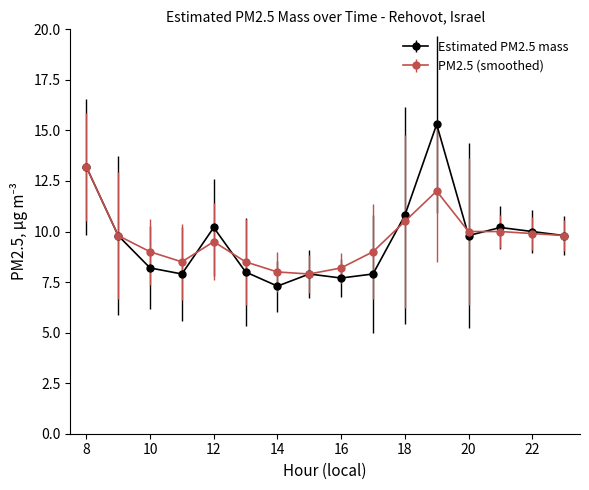

Rank the series by their maximum value, from lowest to highest.

PM2.5 (smoothed), Estimated PM2.5 mass